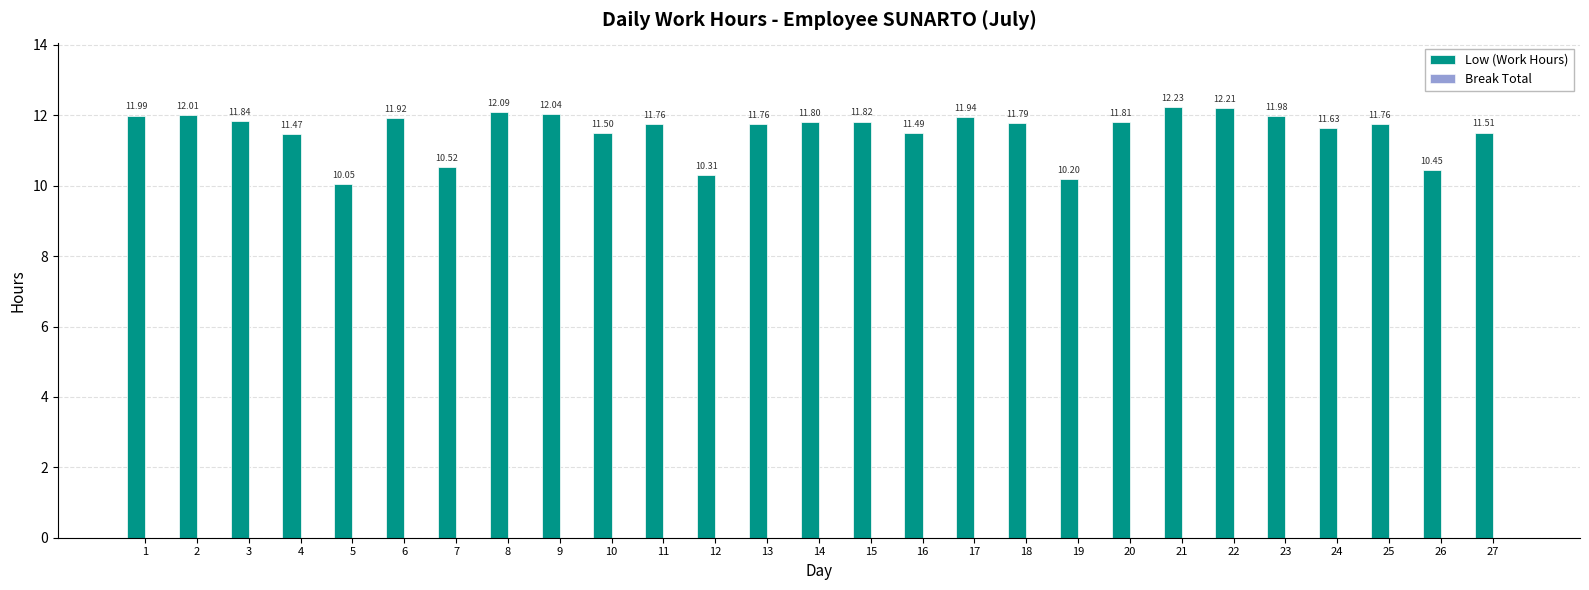

What is the average value?

11.6